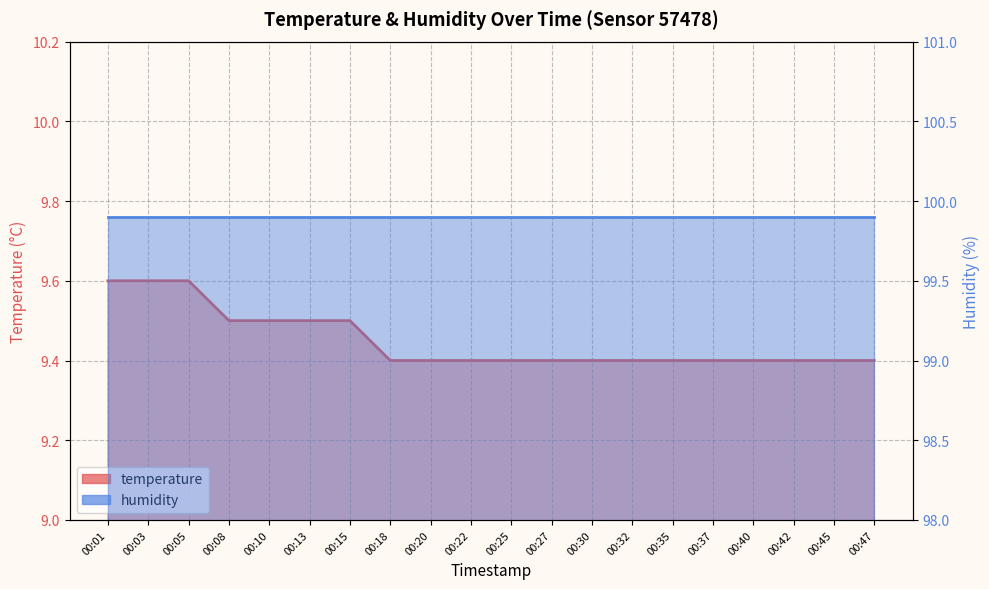

The value at 00:08 is 16.5. True or false?

False